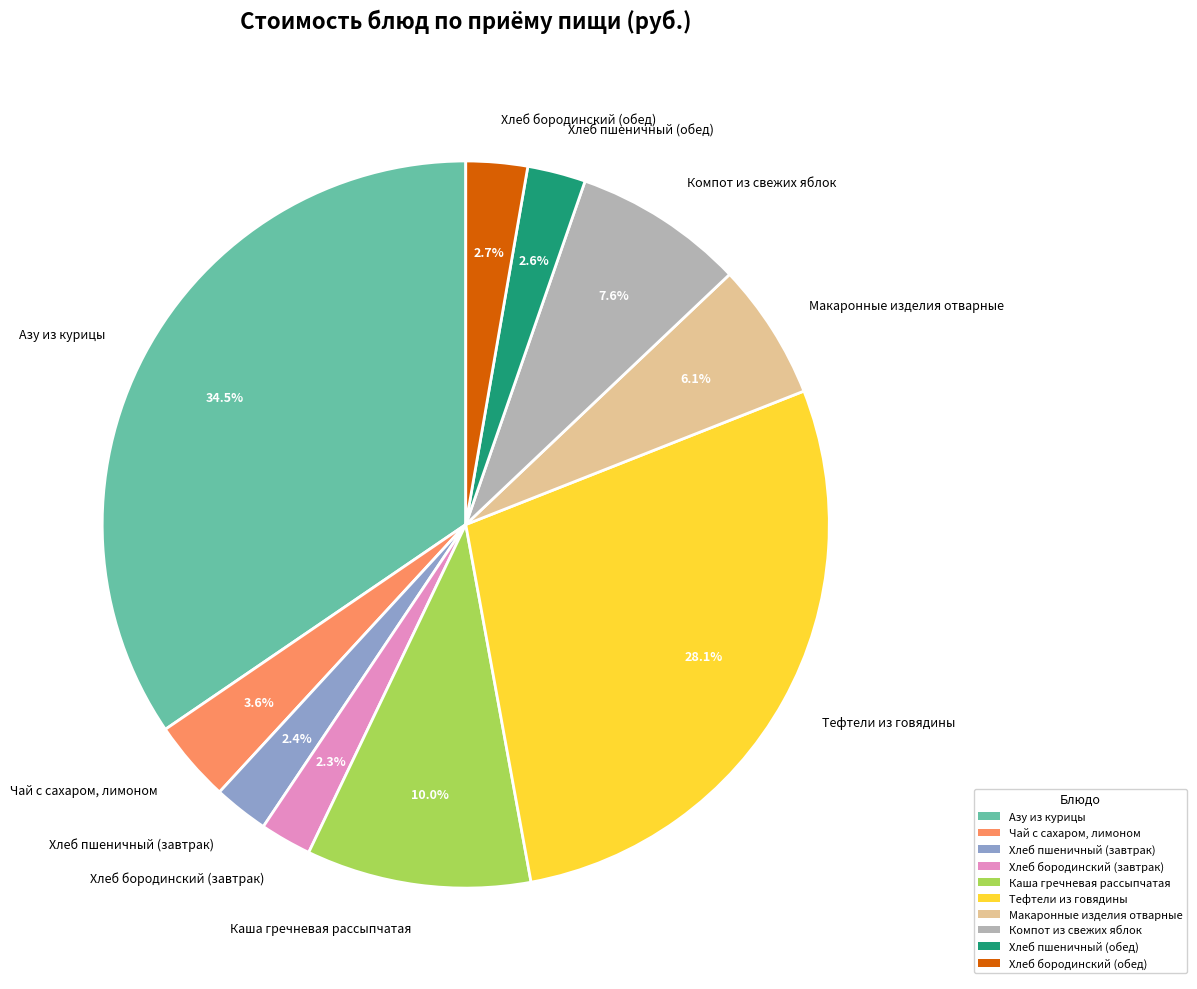

Combined, what portion of the pie is Хлеб пшеничный (обед) and Макаронные изделия отварные?

8.7%